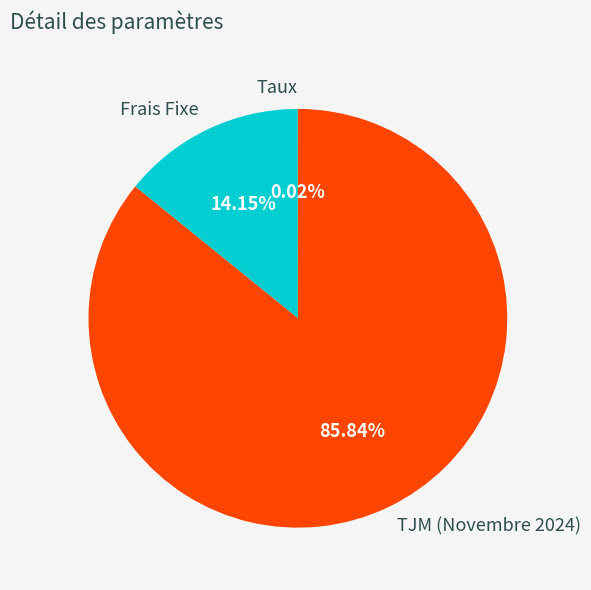

Is there any slice that represents more than half of the pie?

Yes